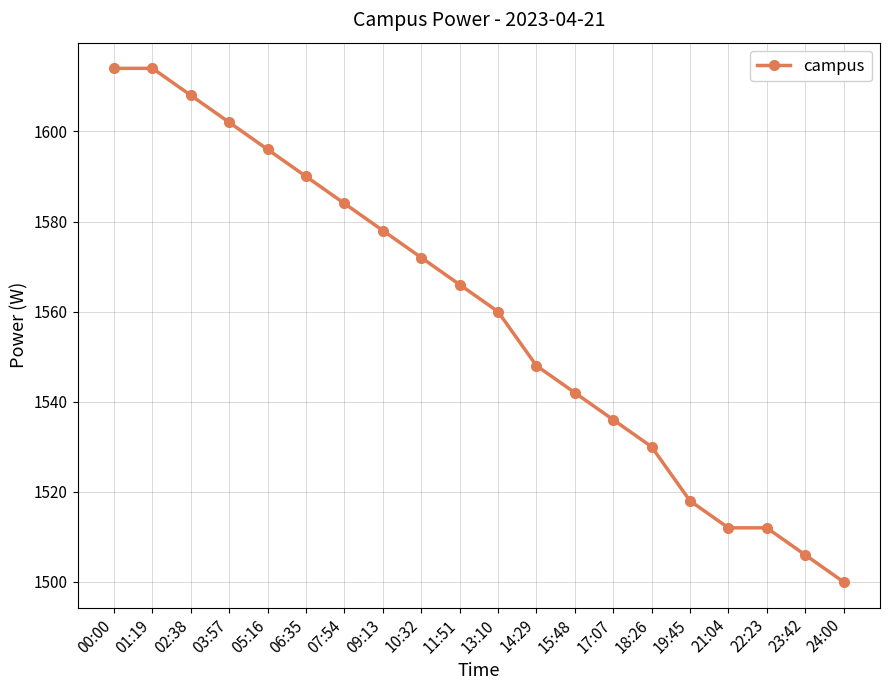

True or false: the data shows 1602 at 03:57.

True